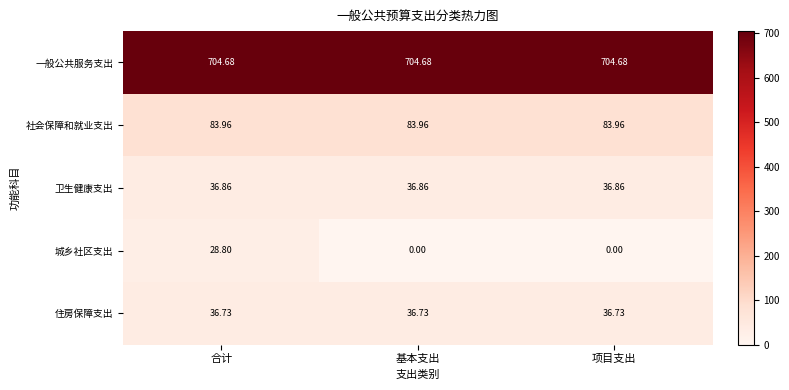

Which series has the largest range (max minus min)?

城乡社区支出